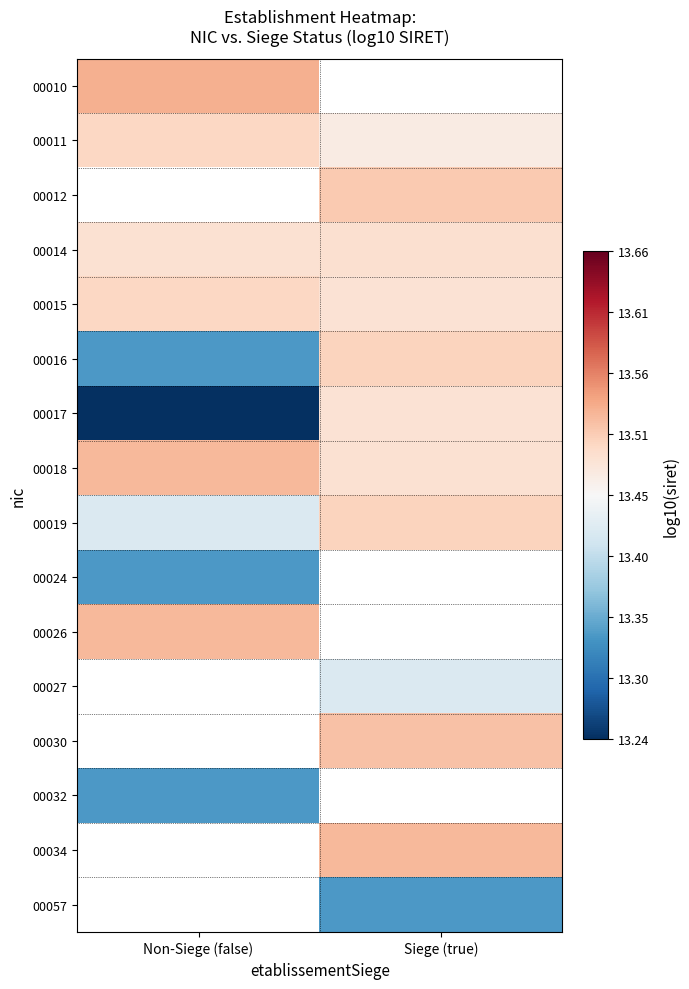

At which label does 00010 reach its peak?

Non-Siege (false)